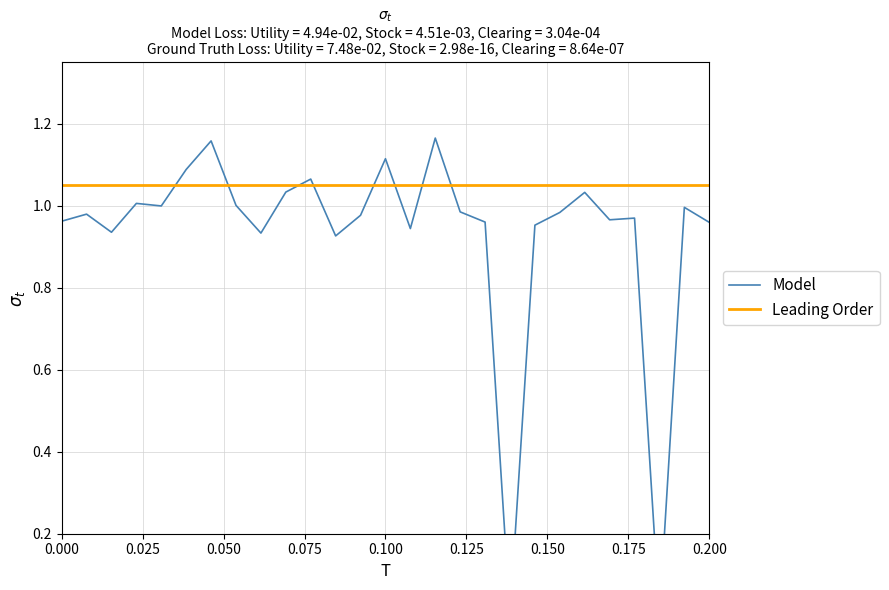

What is the difference between the values at 11 and 18?

0.2